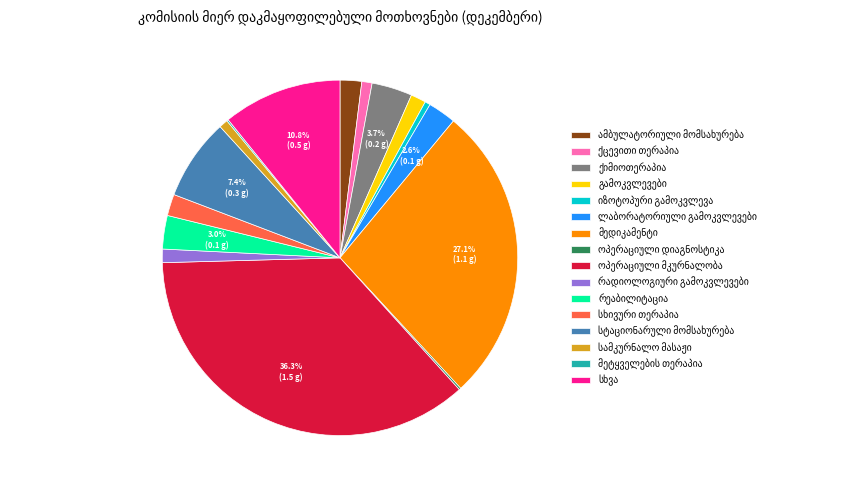

Does any single category account for the majority?

No